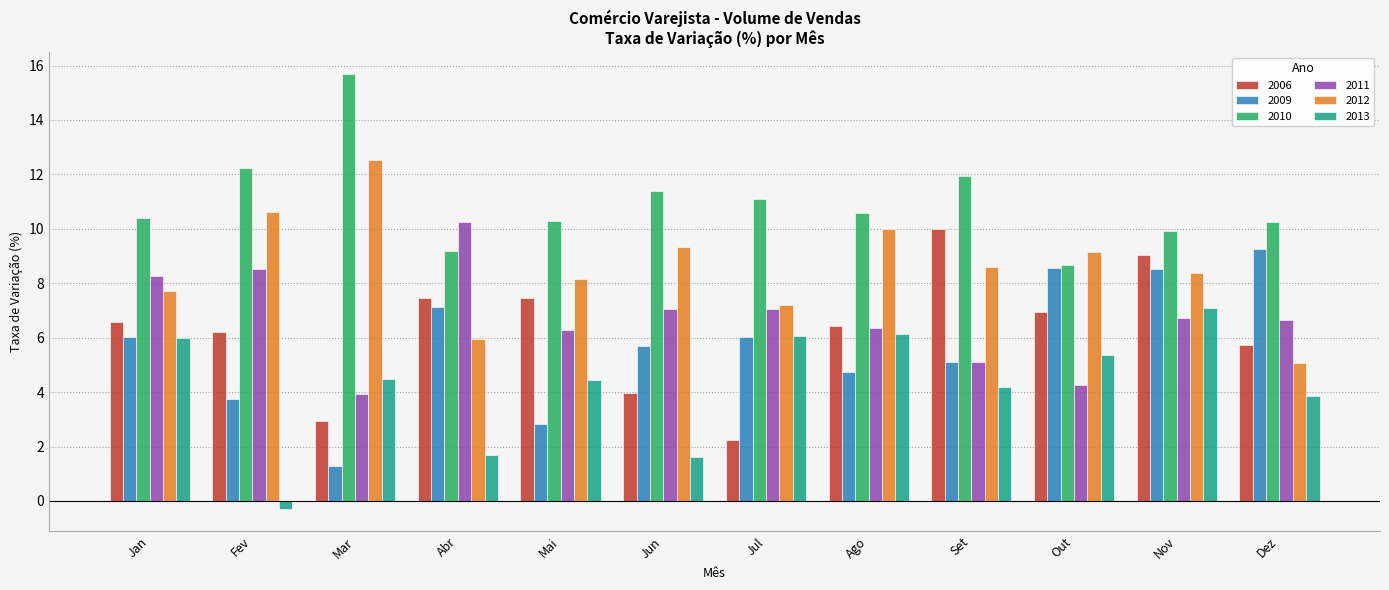

What is the average value of the 2006 series?

6.2